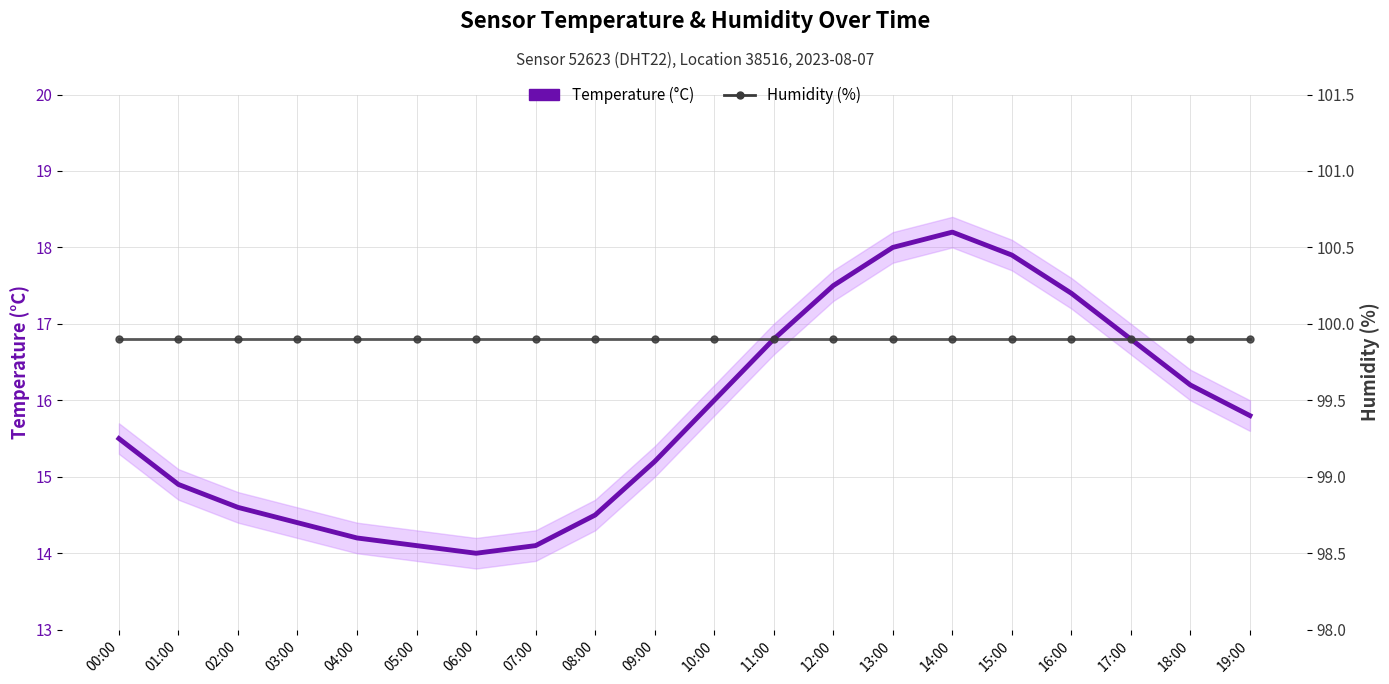

List the series in order of their overall mean, highest first.

Humidity (%), Temperature (°C)